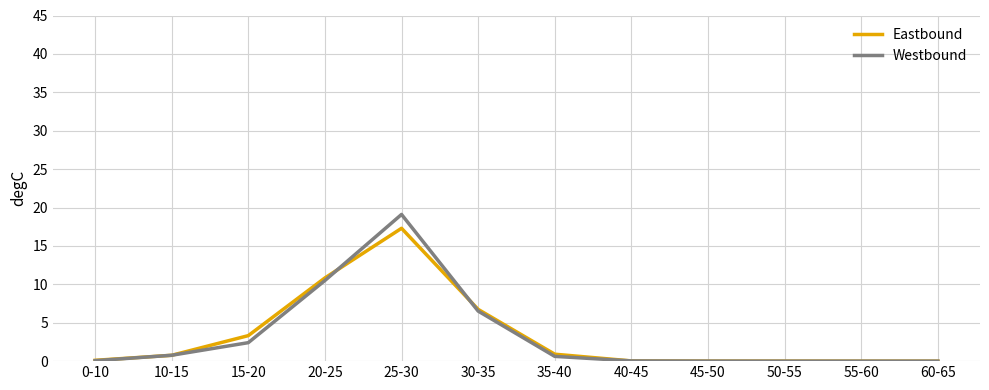

What position from the left is 15-20?

3